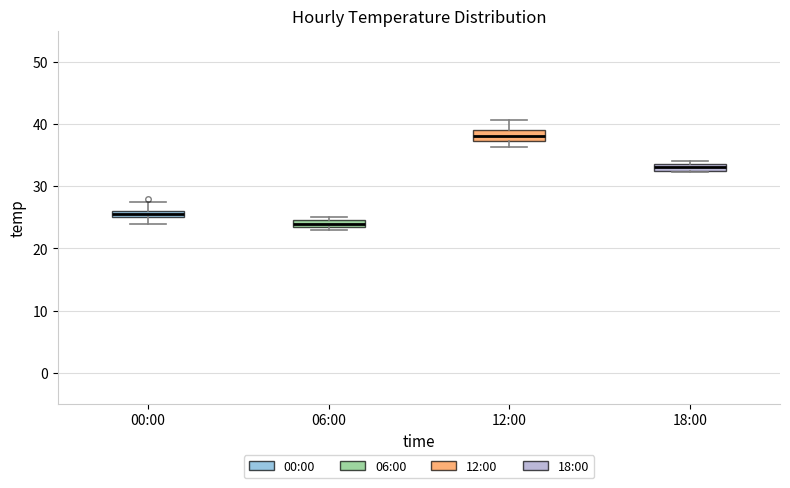

Where is the lower edge of the box for 06:00 on the y-axis? The values are not printed on the chart, so give them approximately, as read against the axis.

24